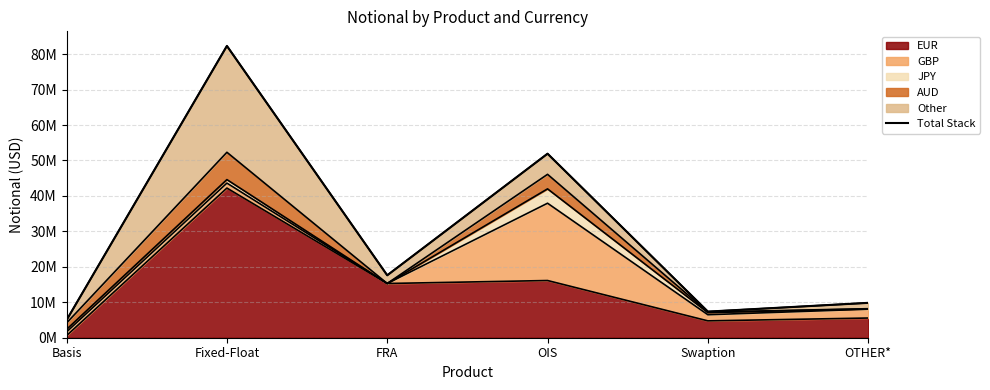

What is the difference between the maximum and second lowest values?

74941181